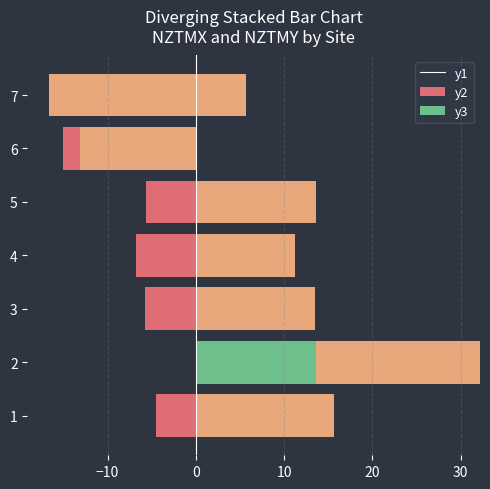

Is it true that NZTMX(-) equals 10.0 at 7?

False